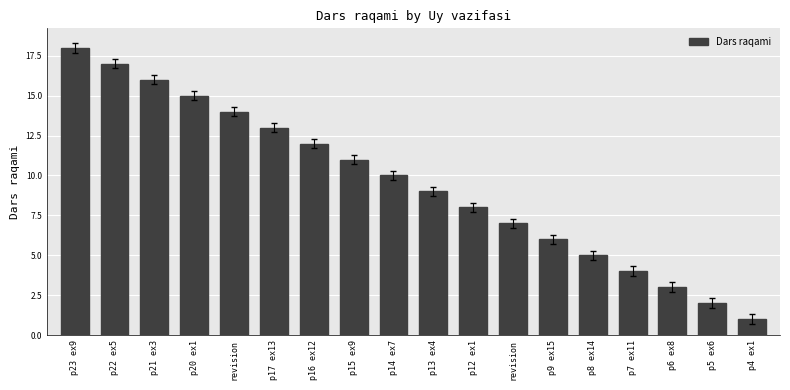

How many bars are there in total?

18